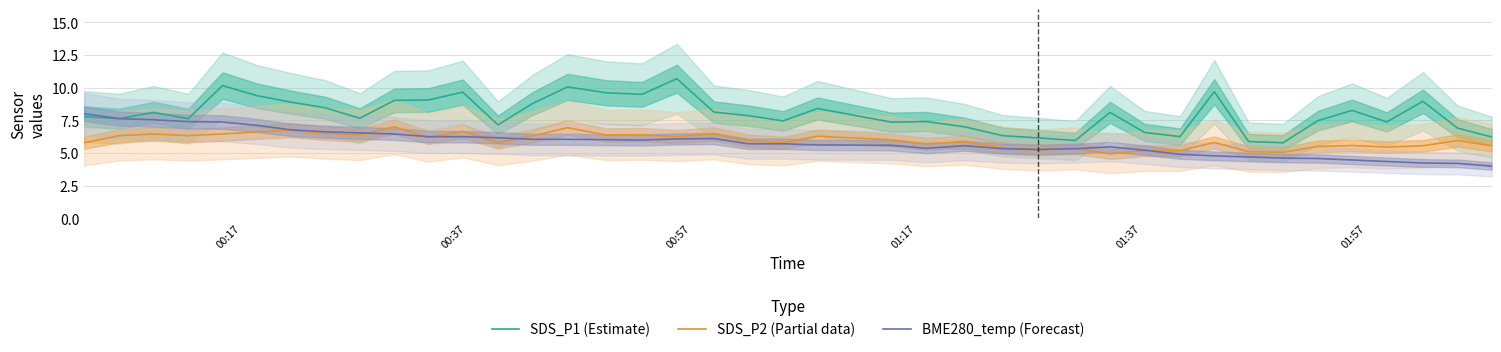

True or false: SDS_P2 (Partial data) has a value of 3.5 at 22.

False